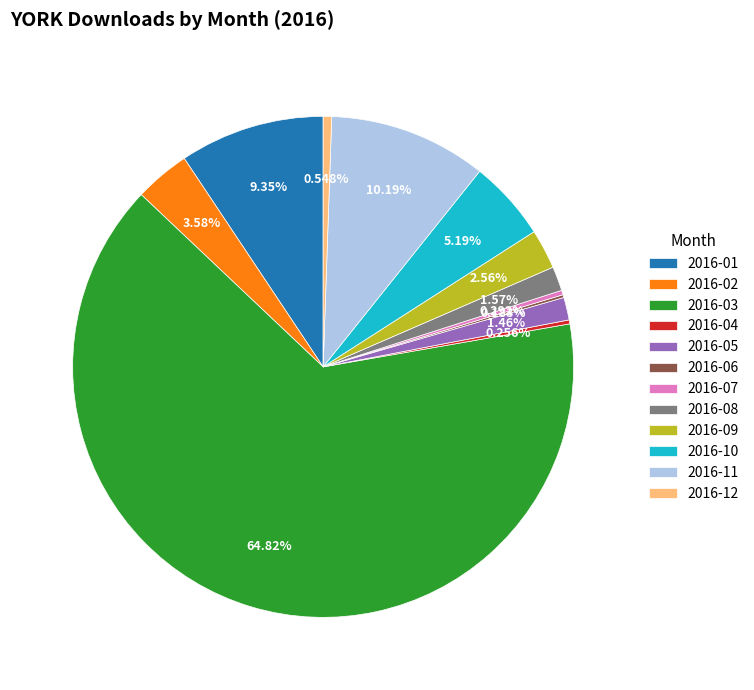

To the nearest percent, what is the difference between the 2016-12 and 2016-08 slice percentages?

1%